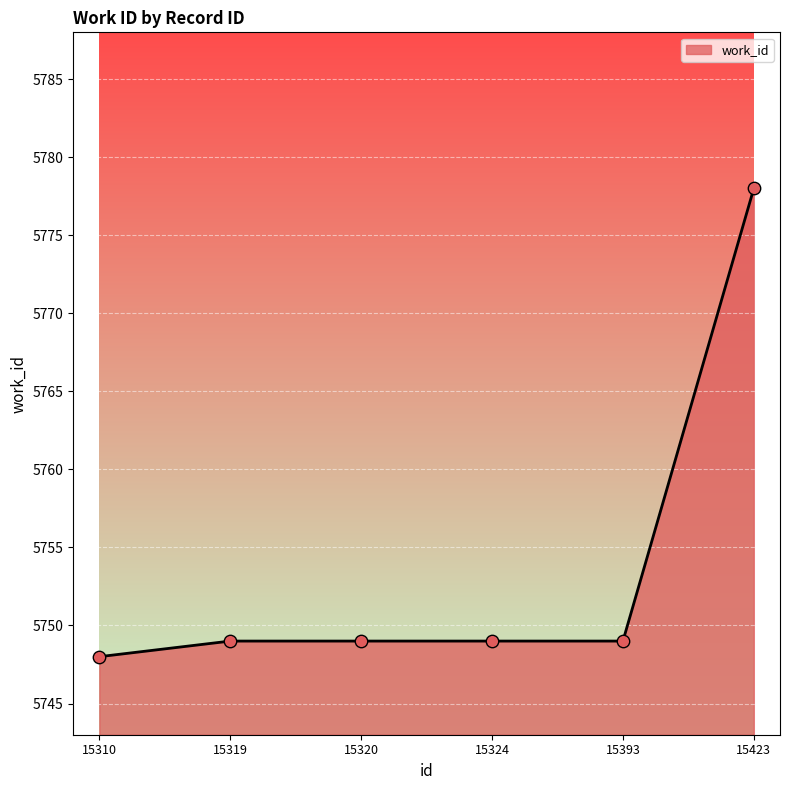

What is the ratio of the value at 15423 to the value at 15320?

1.0